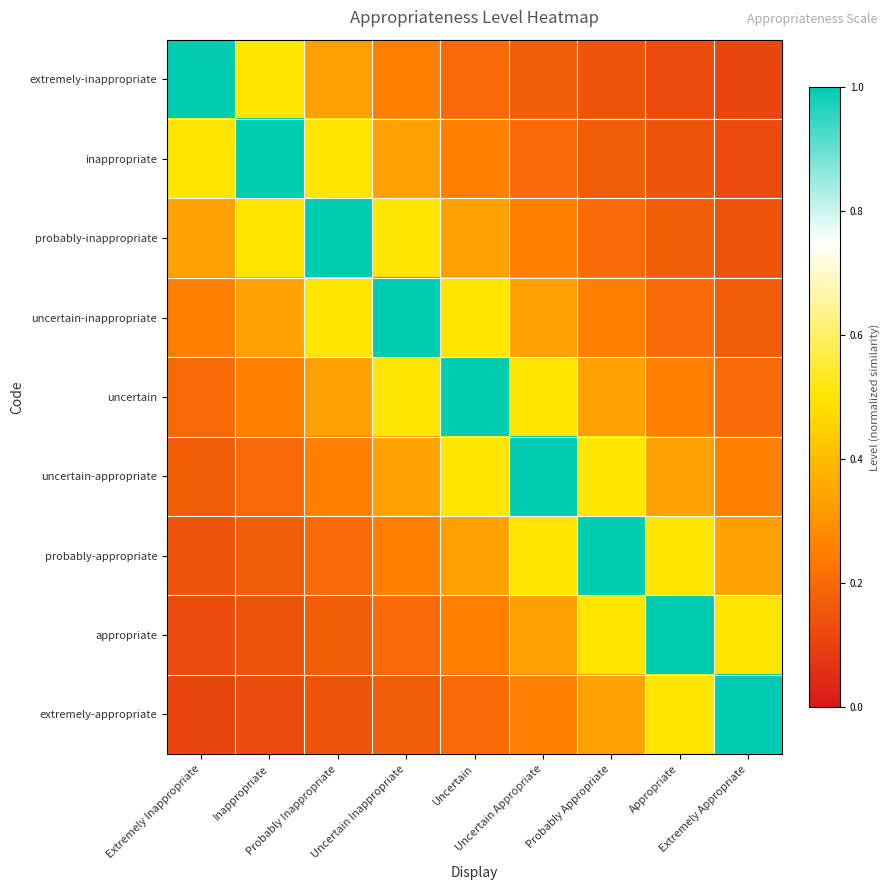

Reading right to left, extract all data points from this chart.

extremely-inappropriate: Extremely Appropriate=0.1	Appropriate=0.1	Probably Appropriate=0.1	Uncertain Appropriate=0.2	Uncertain=0.2	Uncertain Inappropriate=0.2	Probably Inappropriate=0.3	Inappropriate=0.5	Extremely Inappropriate=1.0
inappropriate: Extremely Appropriate=0.1	Appropriate=0.1	Probably Appropriate=0.2	Uncertain Appropriate=0.2	Uncertain=0.2	Uncertain Inappropriate=0.3	Probably Inappropriate=0.5	Inappropriate=1.0	Extremely Inappropriate=0.5
probably-inappropriate: Extremely Appropriate=0.1	Appropriate=0.2	Probably Appropriate=0.2	Uncertain Appropriate=0.2	Uncertain=0.3	Uncertain Inappropriate=0.5	Probably Inappropriate=1.0	Inappropriate=0.5	Extremely Inappropriate=0.3
uncertain-inappropriate: Extremely Appropriate=0.2	Appropriate=0.2	Probably Appropriate=0.2	Uncertain Appropriate=0.3	Uncertain=0.5	Uncertain Inappropriate=1.0	Probably Inappropriate=0.5	Inappropriate=0.3	Extremely Inappropriate=0.2
uncertain: Extremely Appropriate=0.2	Appropriate=0.2	Probably Appropriate=0.3	Uncertain Appropriate=0.5	Uncertain=1.0	Uncertain Inappropriate=0.5	Probably Inappropriate=0.3	Inappropriate=0.2	Extremely Inappropriate=0.2
uncertain-appropriate: Extremely Appropriate=0.2	Appropriate=0.3	Probably Appropriate=0.5	Uncertain Appropriate=1.0	Uncertain=0.5	Uncertain Inappropriate=0.3	Probably Inappropriate=0.2	Inappropriate=0.2	Extremely Inappropriate=0.2
probably-appropriate: Extremely Appropriate=0.3	Appropriate=0.5	Probably Appropriate=1.0	Uncertain Appropriate=0.5	Uncertain=0.3	Uncertain Inappropriate=0.2	Probably Inappropriate=0.2	Inappropriate=0.2	Extremely Inappropriate=0.1
appropriate: Extremely Appropriate=0.5	Appropriate=1.0	Probably Appropriate=0.5	Uncertain Appropriate=0.3	Uncertain=0.2	Uncertain Inappropriate=0.2	Probably Inappropriate=0.2	Inappropriate=0.1	Extremely Inappropriate=0.1
extremely-appropriate: Extremely Appropriate=1.0	Appropriate=0.5	Probably Appropriate=0.3	Uncertain Appropriate=0.2	Uncertain=0.2	Uncertain Inappropriate=0.2	Probably Inappropriate=0.1	Inappropriate=0.1	Extremely Inappropriate=0.1